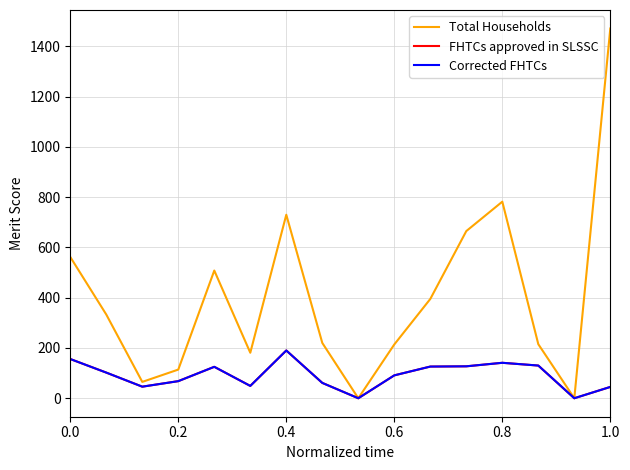

Which series has the largest total across all categories?

Total Households